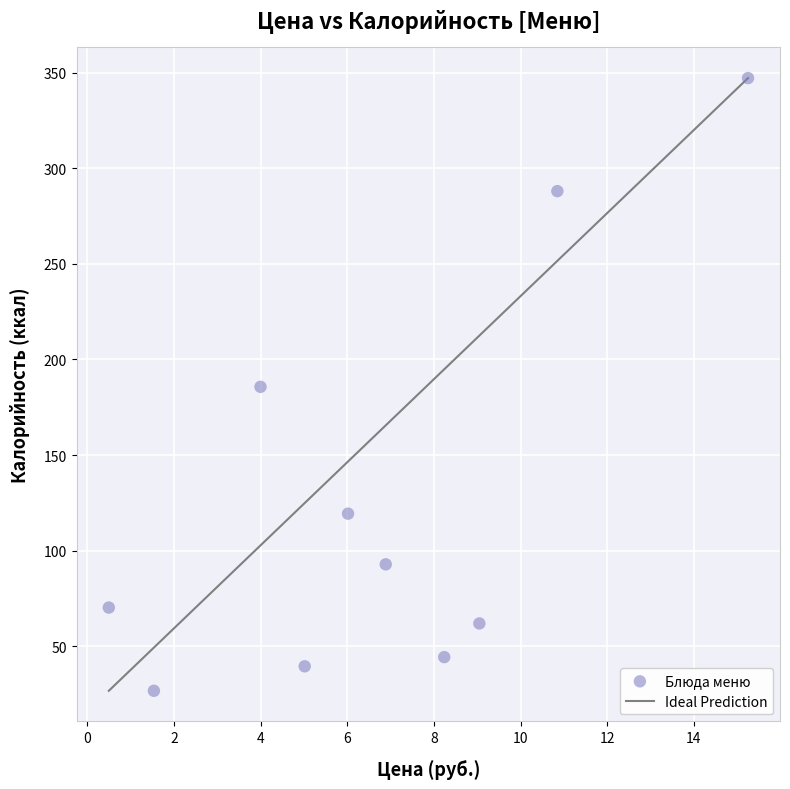

What is the average Y value?

127.6